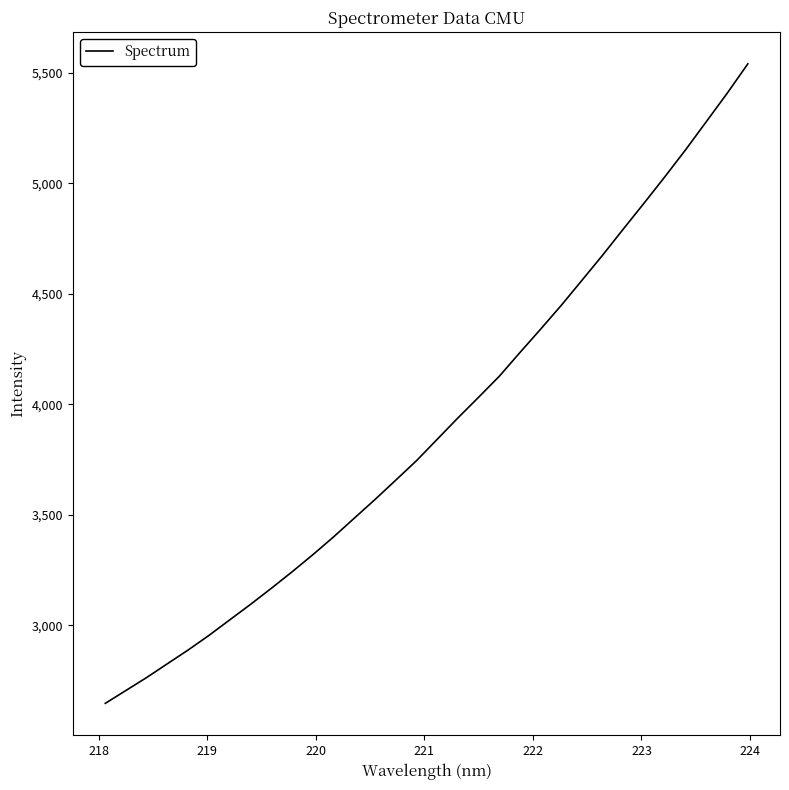

What is the difference between the maximum and minimum values?

2894.5